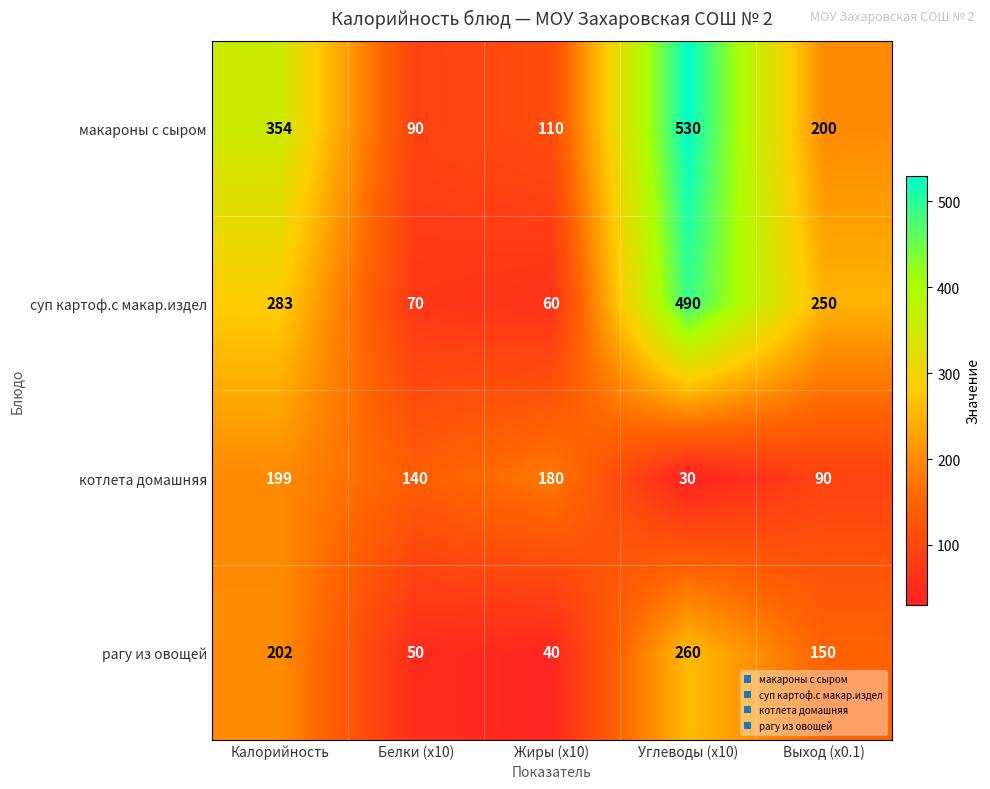

Rank the series by their maximum value, from highest to lowest.

макароны с сыром, суп картоф.с макар.издел, рагу из овощей, котлета домашняя